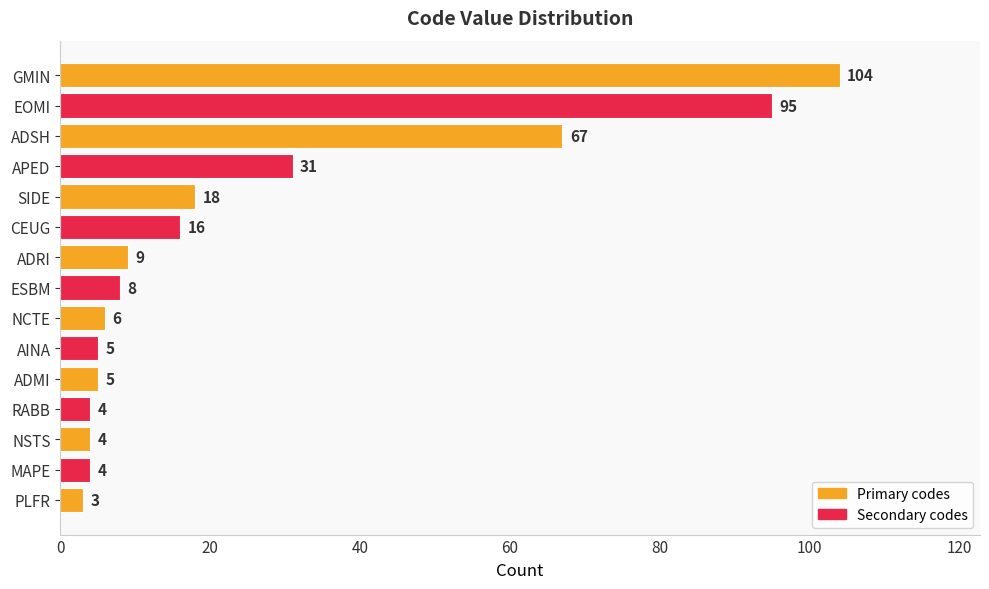

Which has a higher value, ADSH or MAPE?

ADSH